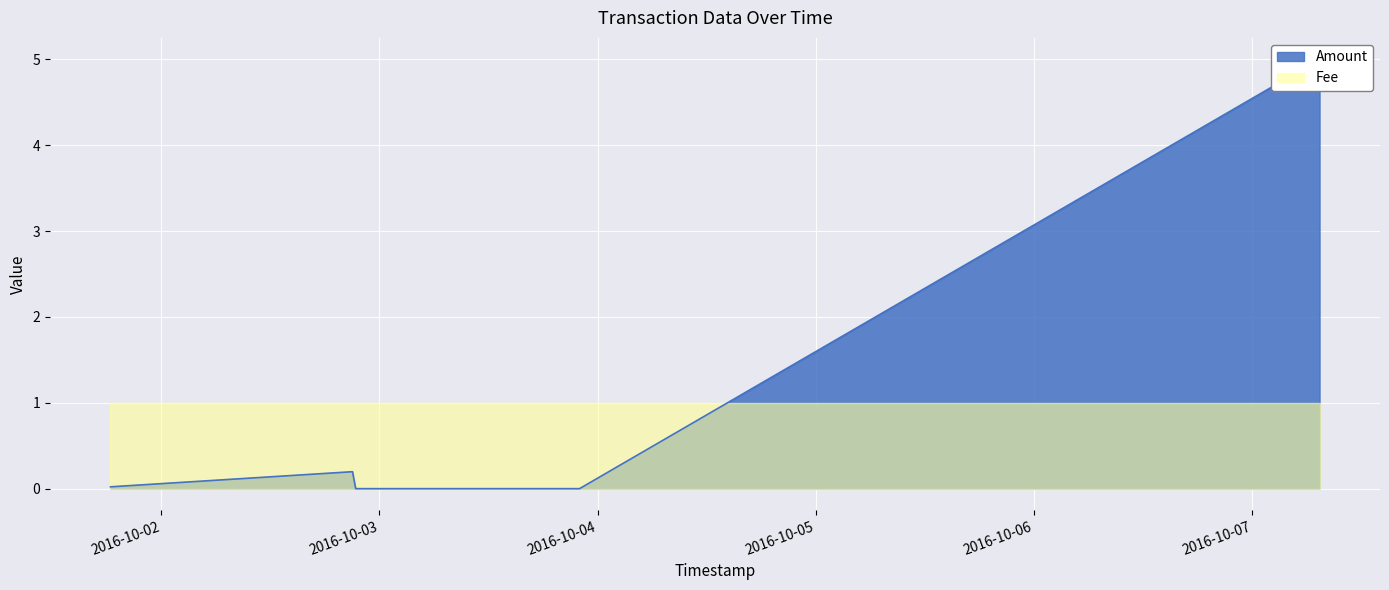

List the labels in order of value, largest first.

2016-10-07 07:25:26, 2016-10-02 21:02:52, 2016-10-01 18:25:27, 2016-10-02 21:23:43, 2016-10-03 22:01:12